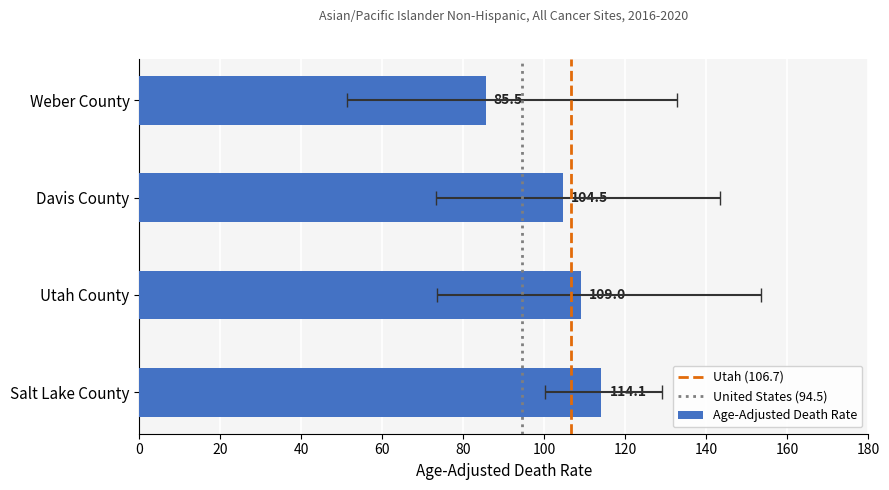

Between Utah County and Davis County, which is larger?

Utah County